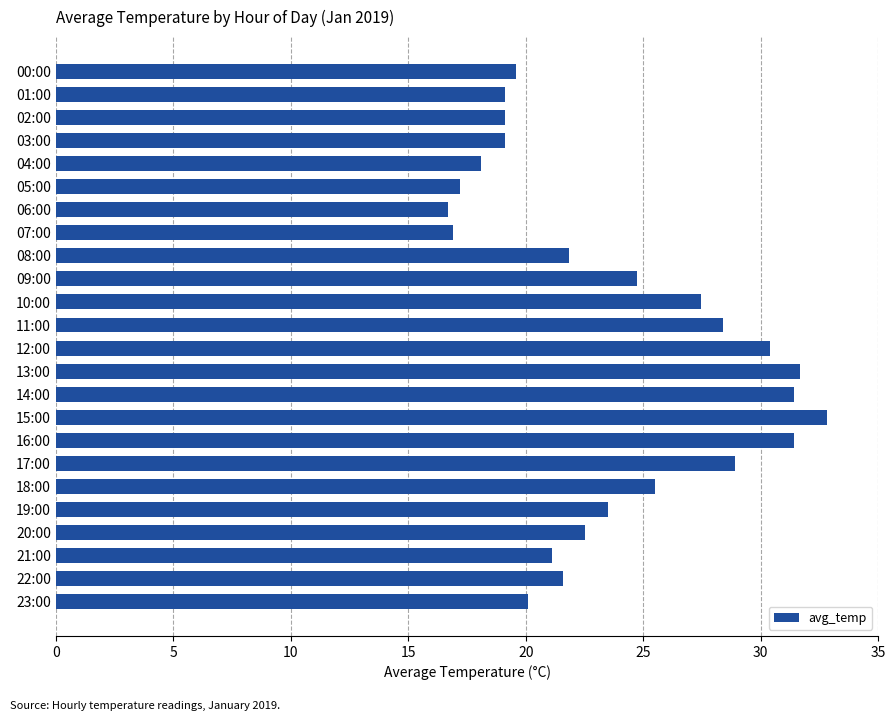

What is the difference between the maximum and second lowest values?

15.9